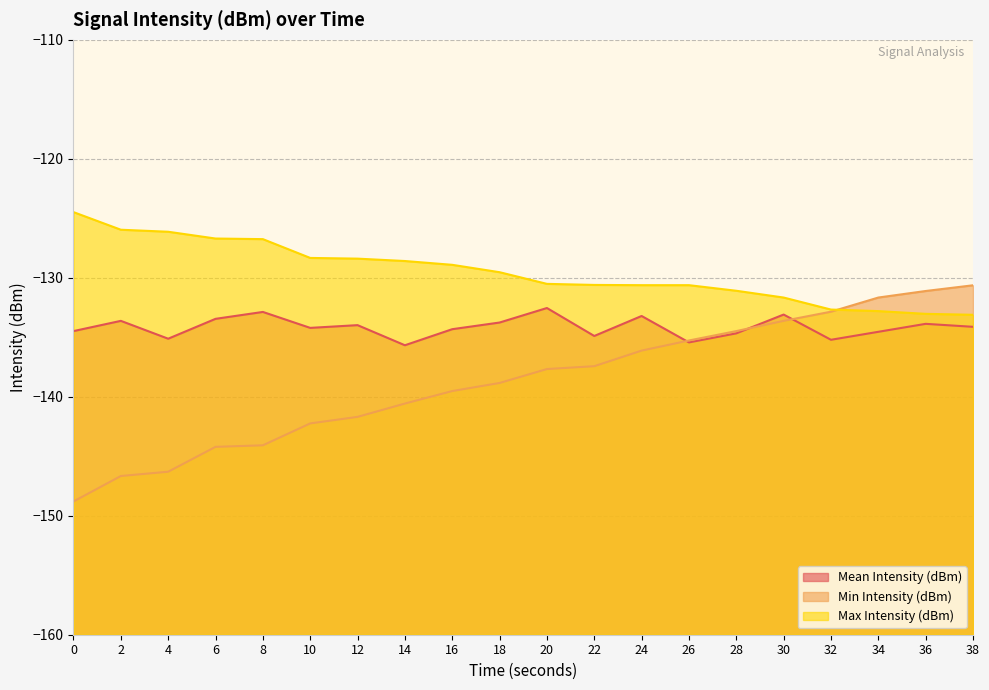

Does the chart have visible grid lines?

Yes